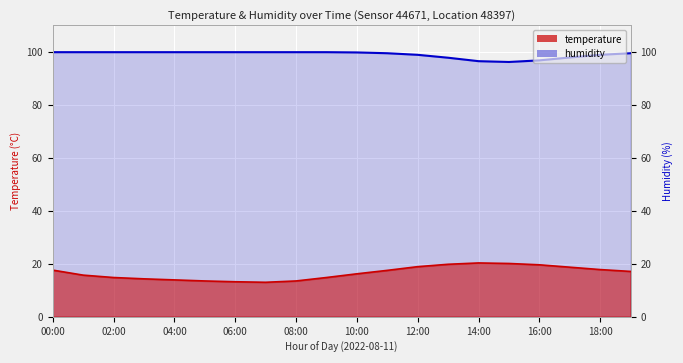

Is it true that temperature equals 21.1 at 04:00?

False